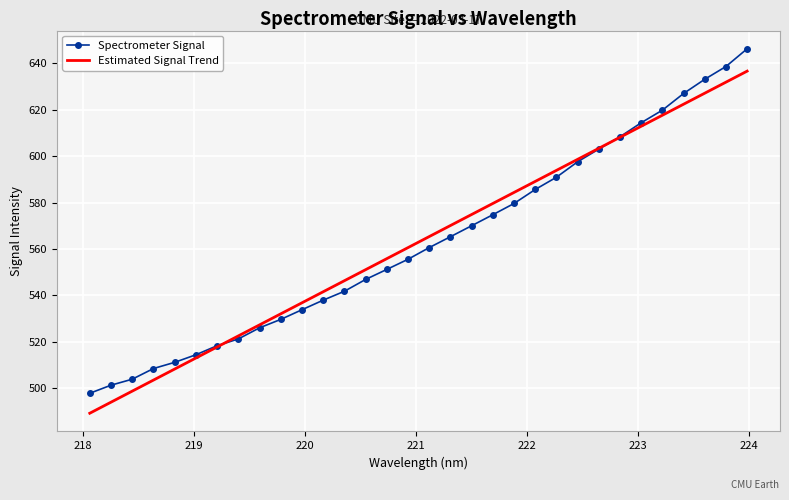

How many series are shown in this chart?

2